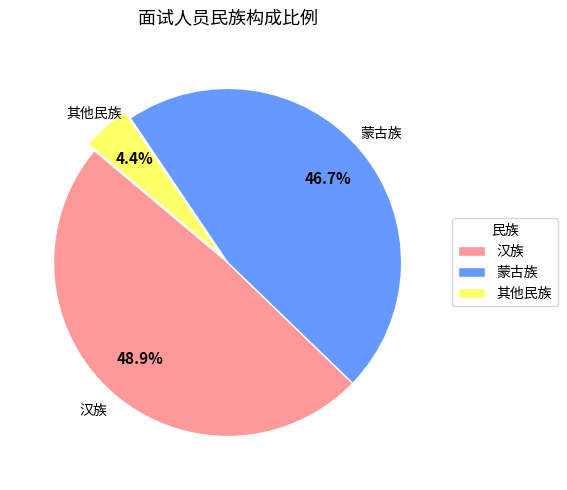

Between 汉族 and 蒙古族, which is larger?

汉族